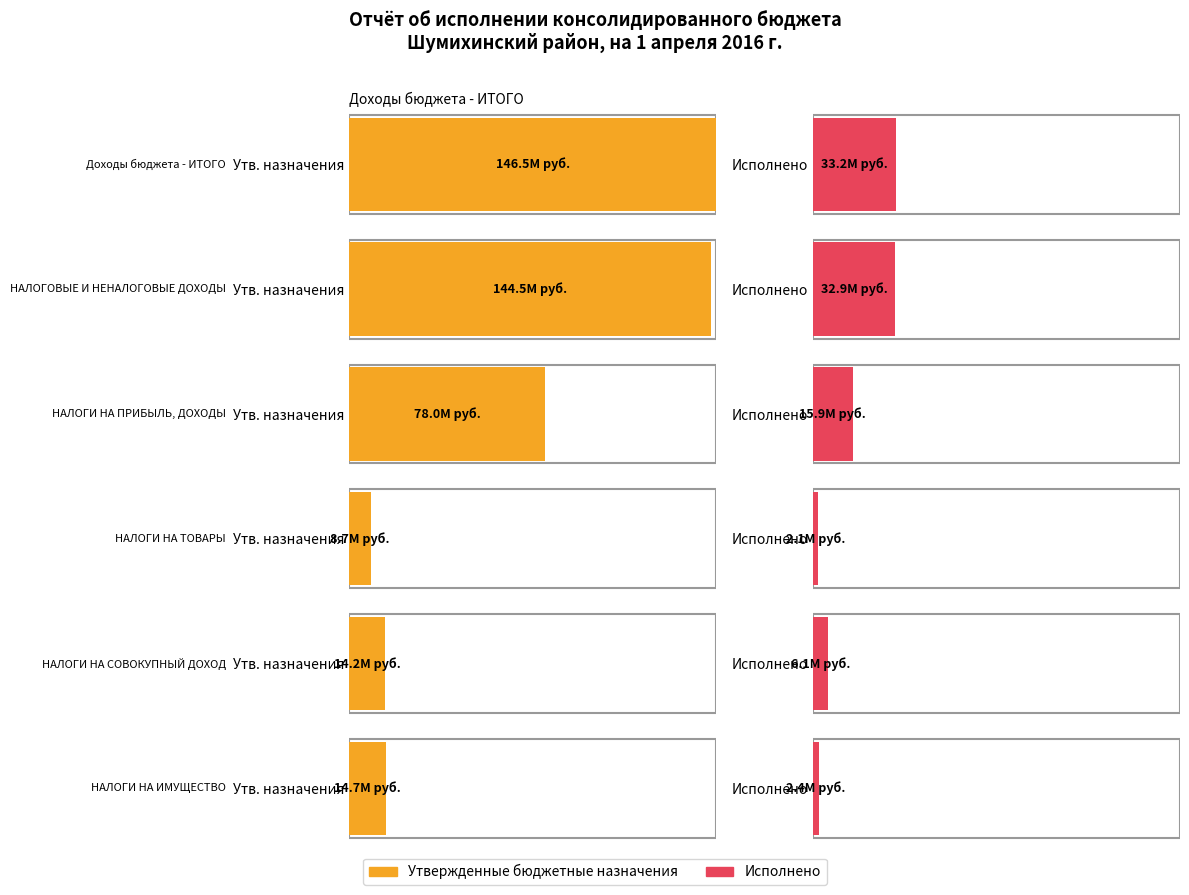

Which has a higher value, НАЛОГИ НА СОВОКУПНЫЙ ДОХОД or НАЛОГОВЫЕ И НЕНАЛОГОВЫЕ ДОХОДЫ?

НАЛОГОВЫЕ И НЕНАЛОГОВЫЕ ДОХОДЫ